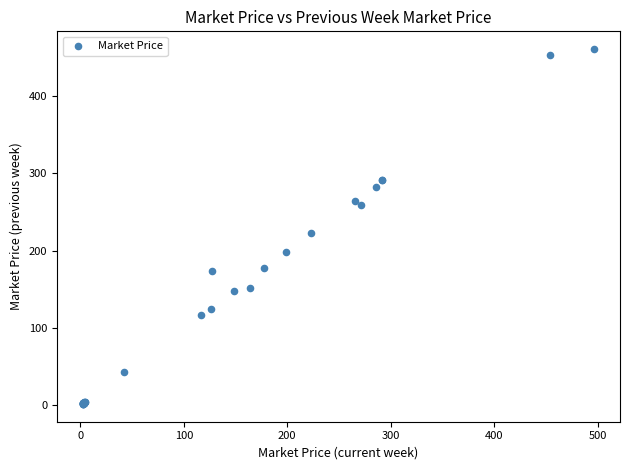

What Y value in the scatter plot is closest to 231?

222.6